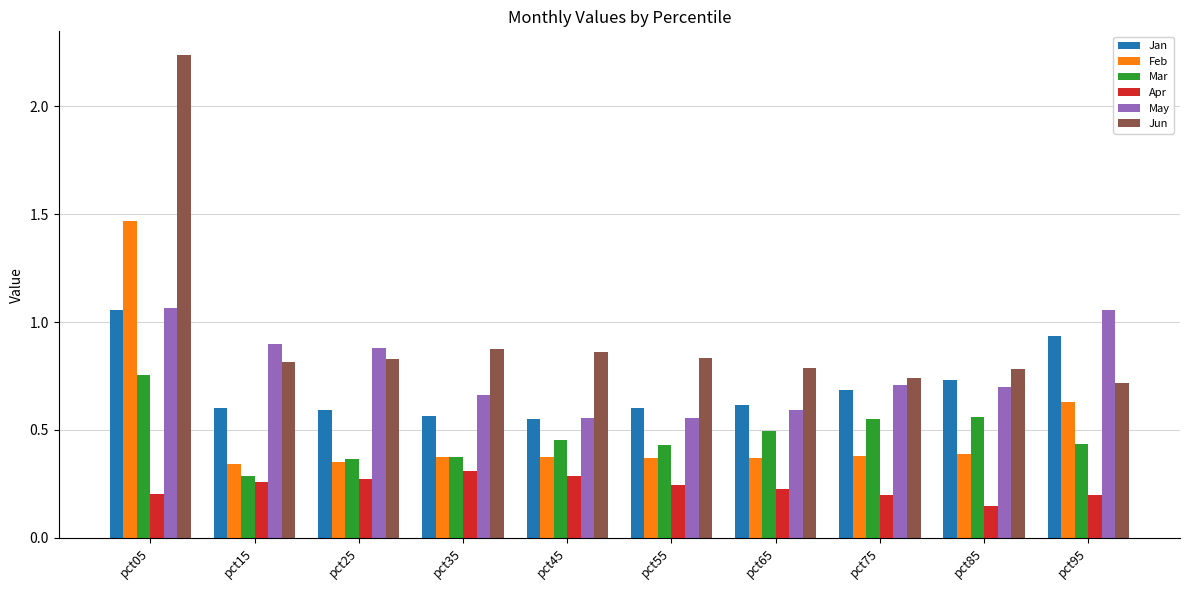

Which series has the largest range (max minus min)?

Jun